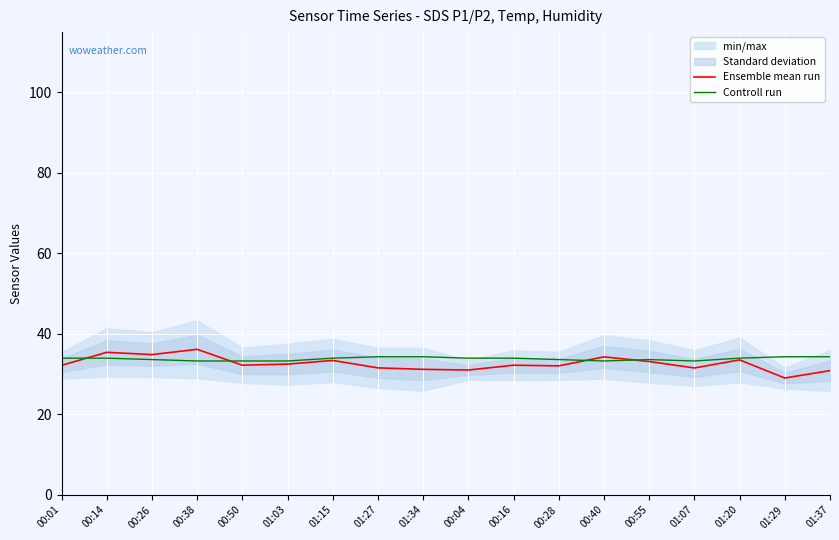

Which series has the largest total across all categories?

Controll run